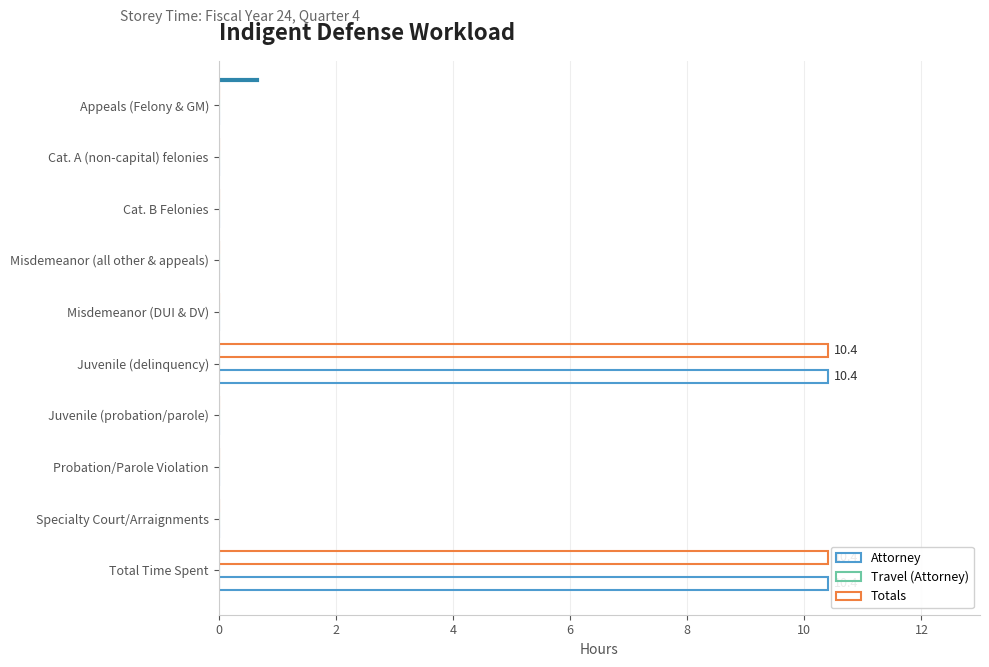

Which series has the largest total across all categories?

Attorney